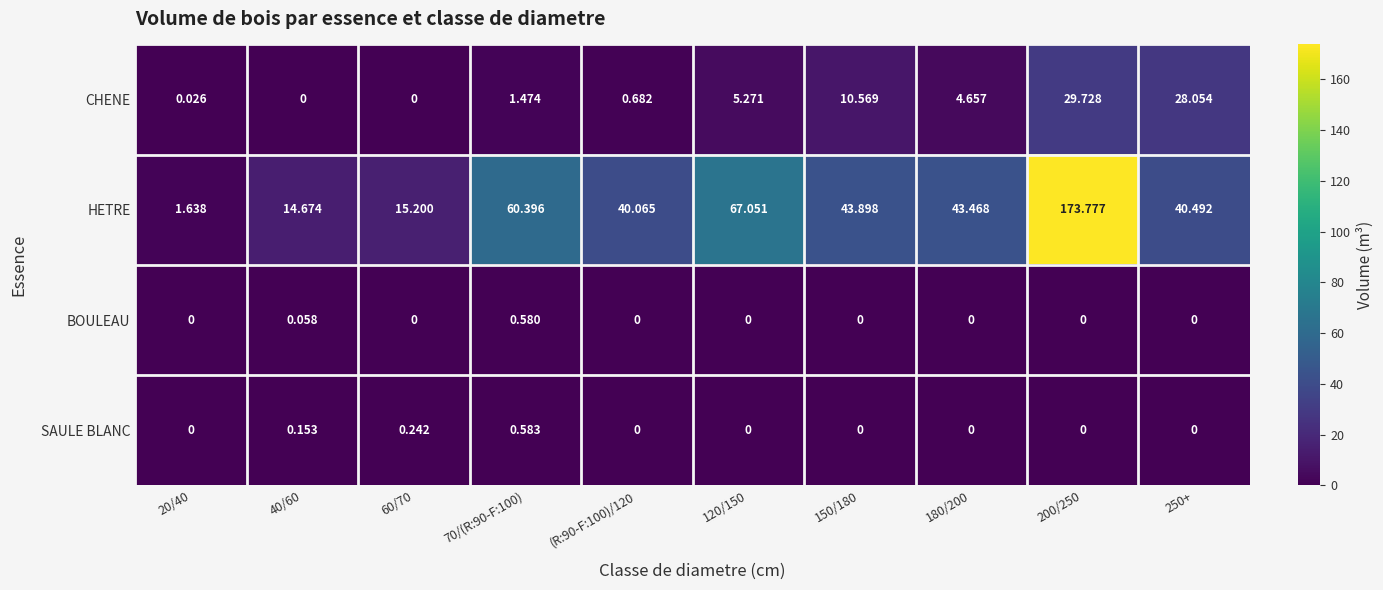

Which label corresponds to the largest value in the chart?

200/250